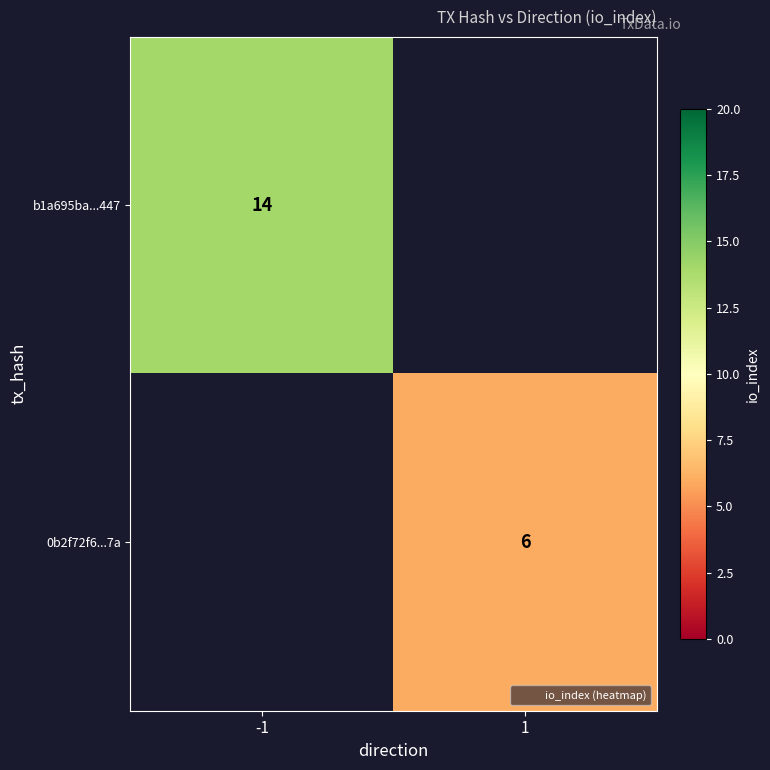

Read the b1a695ba...447 value at -1.

14.0